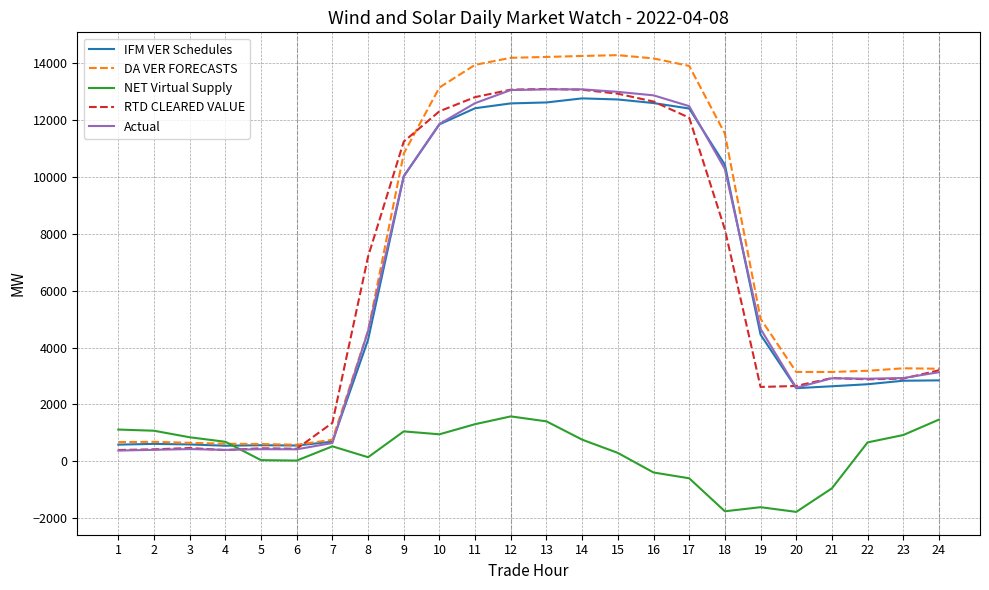

What are all the series names shown in the legend?

IFM VER Schedules, DA VER FORECASTS, NET Virtual Supply, RTD CLEARED VALUE, Actual